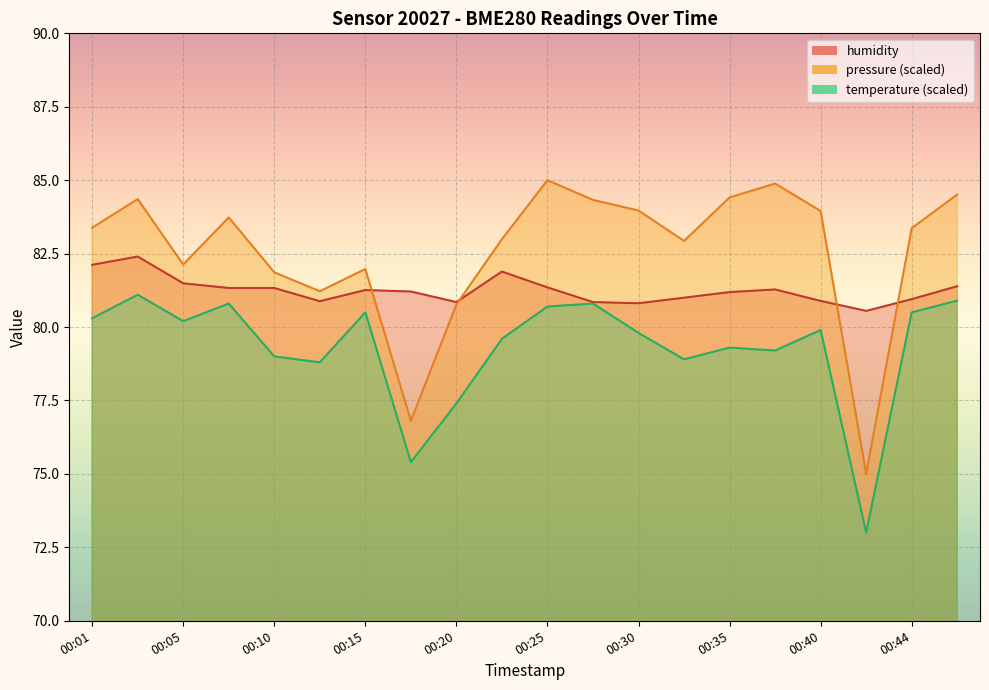

What is the spread (max minus min) of values at 00:22?

3.4